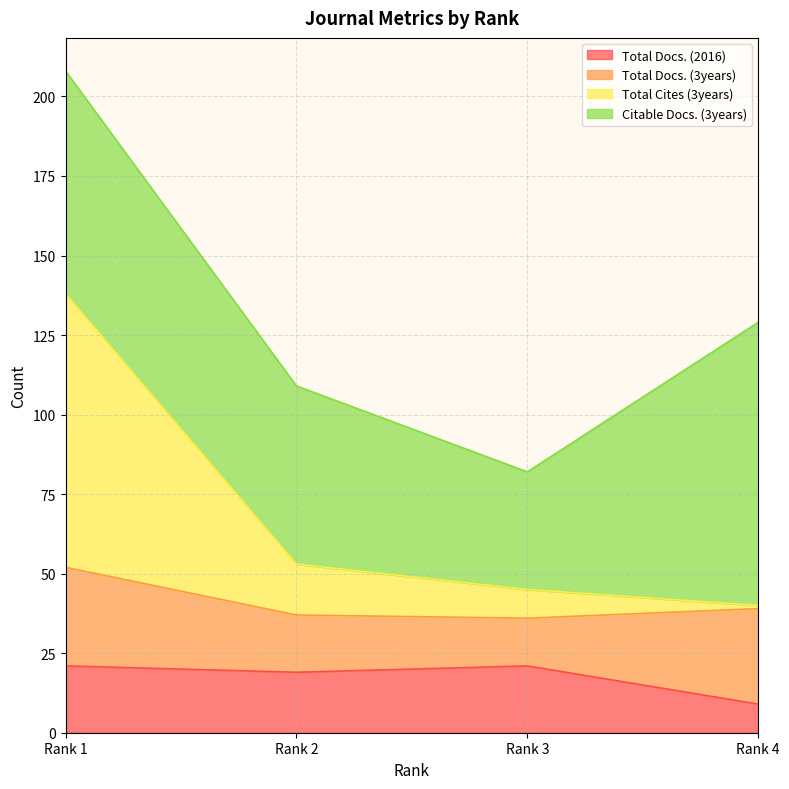

The Total Docs. (2016) series shows 9 at Rank 4. True or false?

True